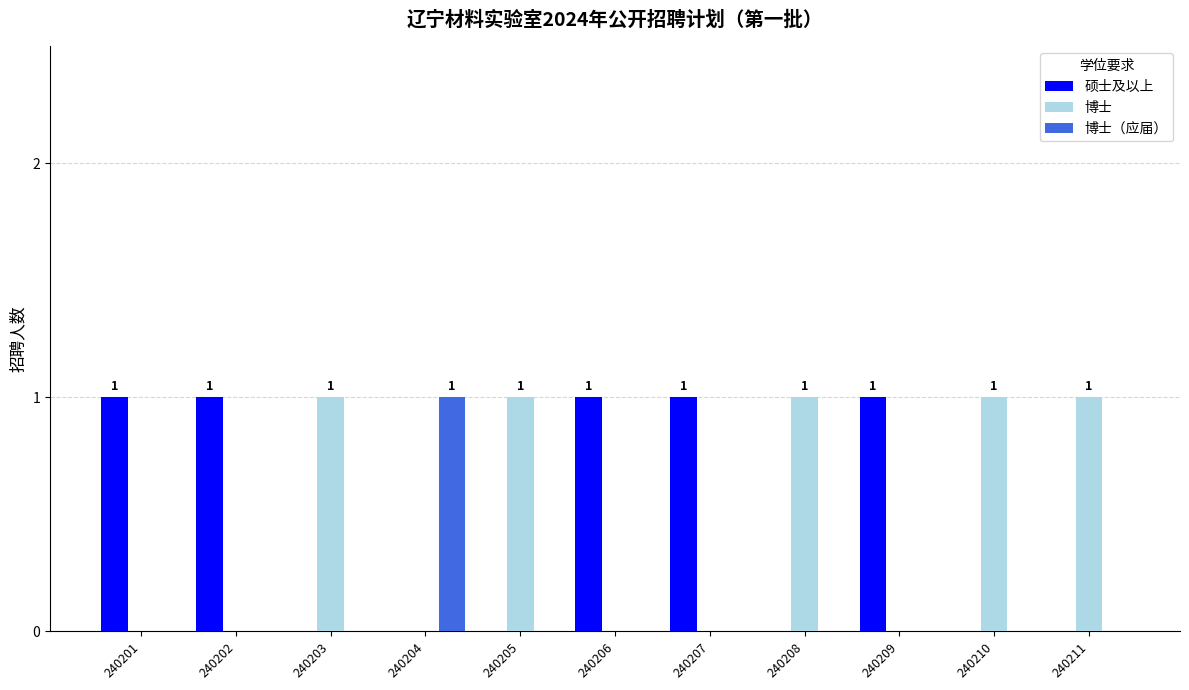

What value does the 博士 series have at 240211?

1